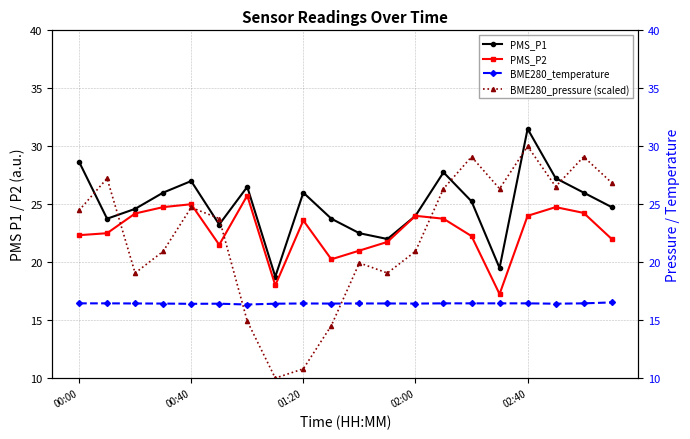

What is the value of the BME280_temperature point at the 14th from the left?

16.4